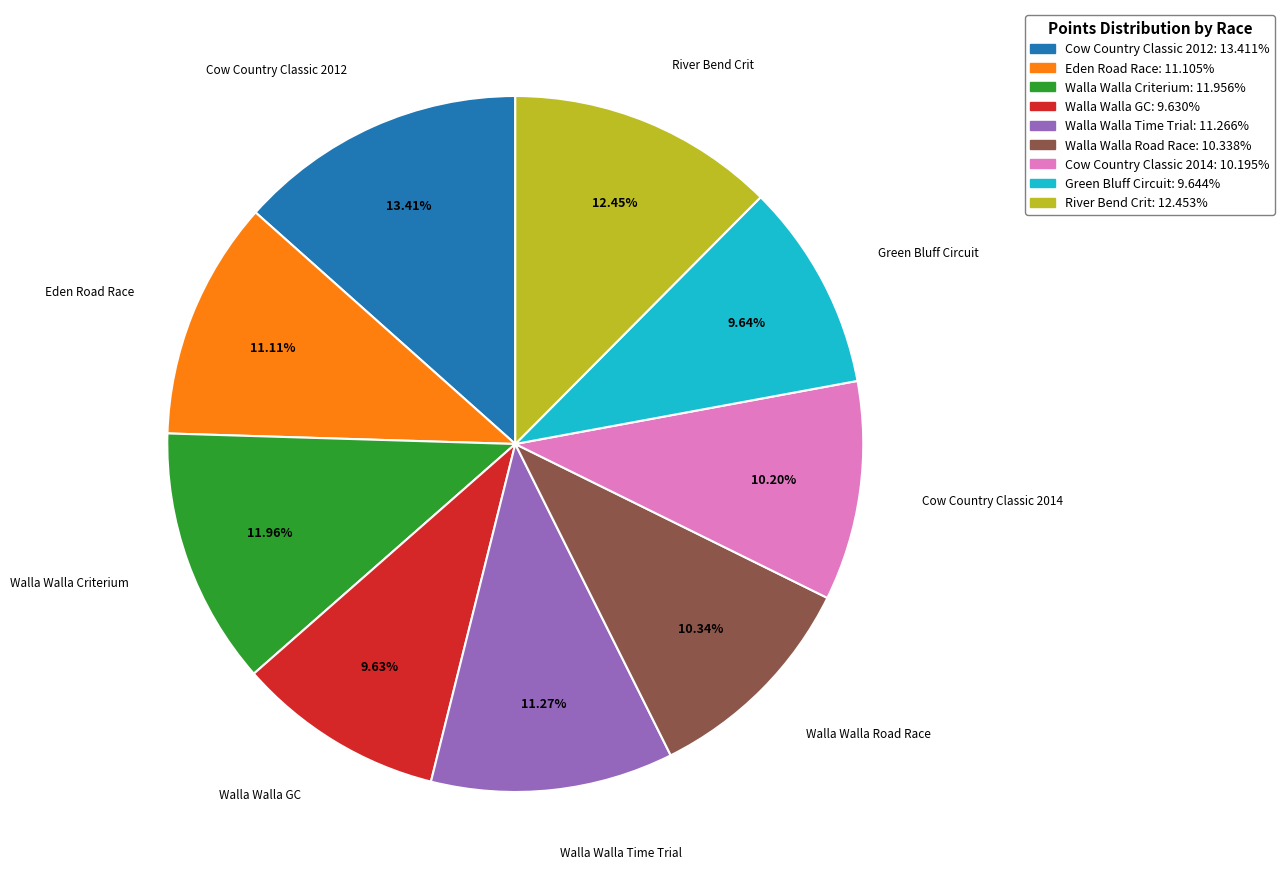

To the nearest percent, what percentage of the pie is Walla Walla Criterium?

12%